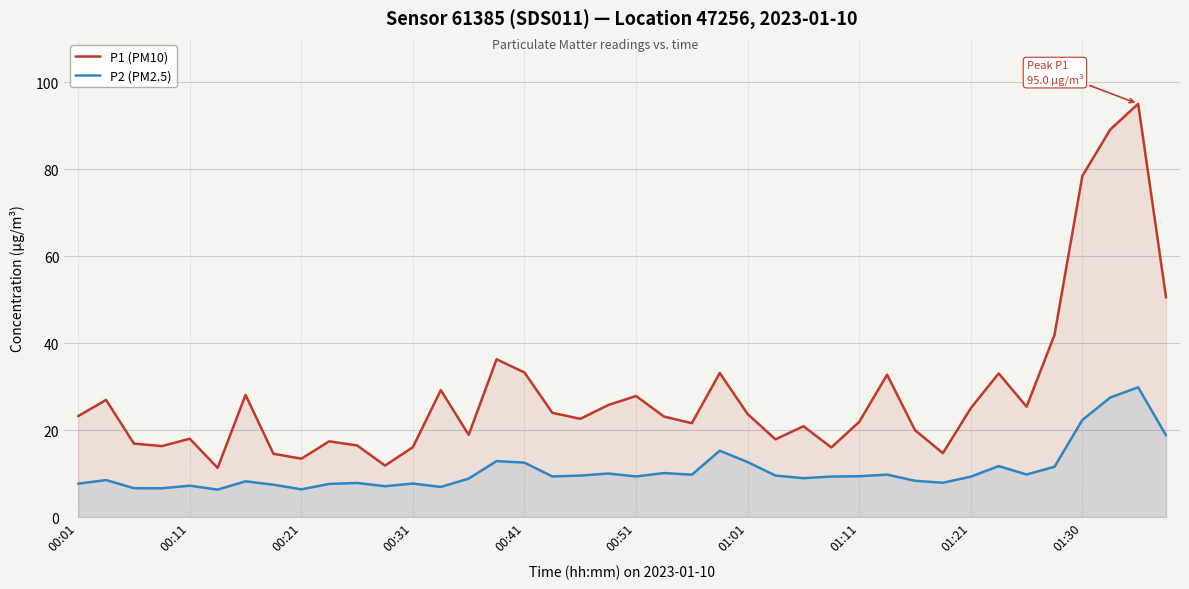

How many data points in P2 (PM2.5) are above 9?

22